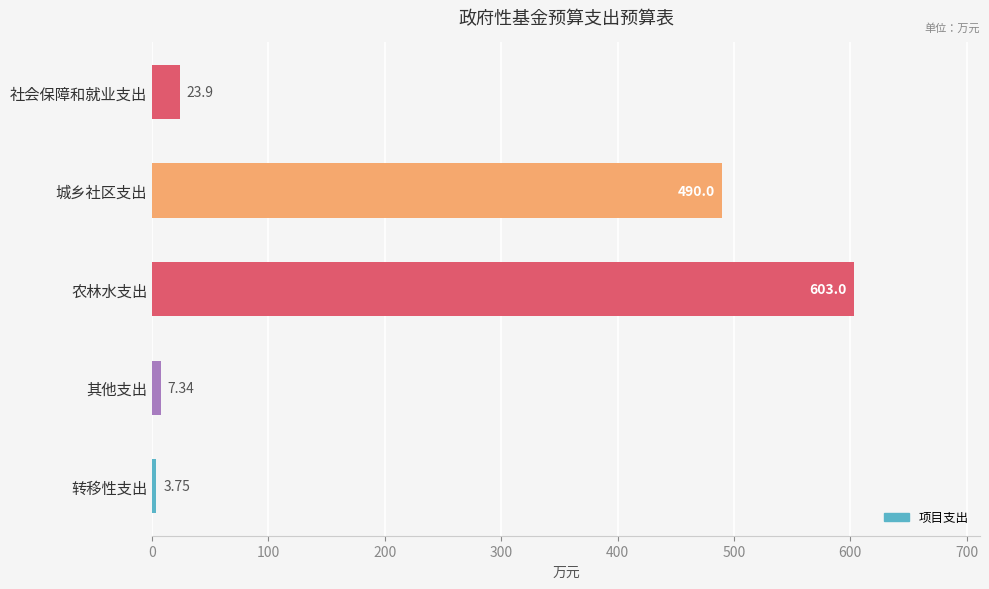

How many categories are shown in the chart?

5